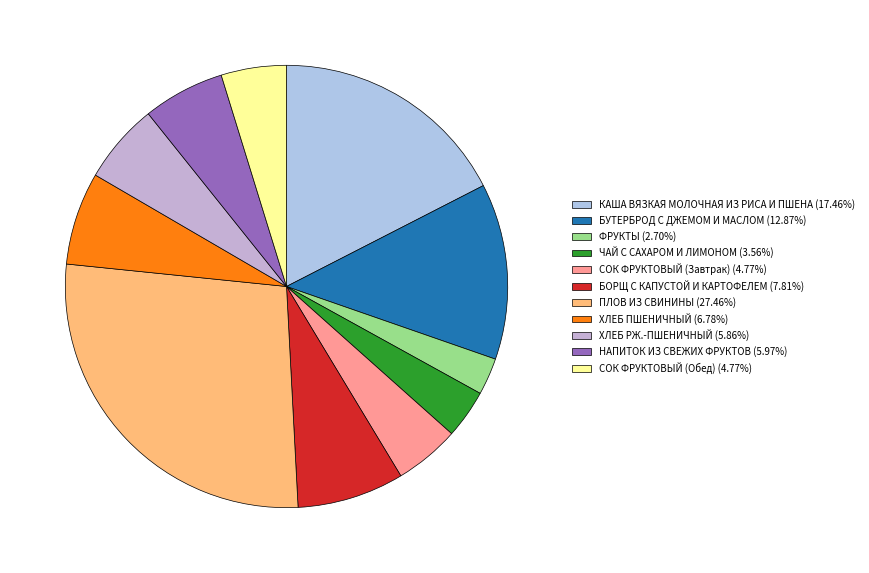

To the nearest percent, what is the difference between the НАПИТОК ИЗ СВЕЖИХ ФРУКТОВ and ФРУКТЫ slice percentages?

3%